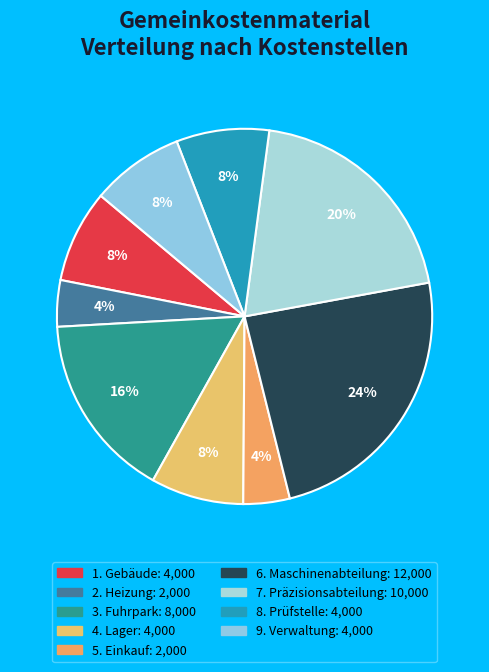

To the nearest percent, what is the average slice percentage?

11%